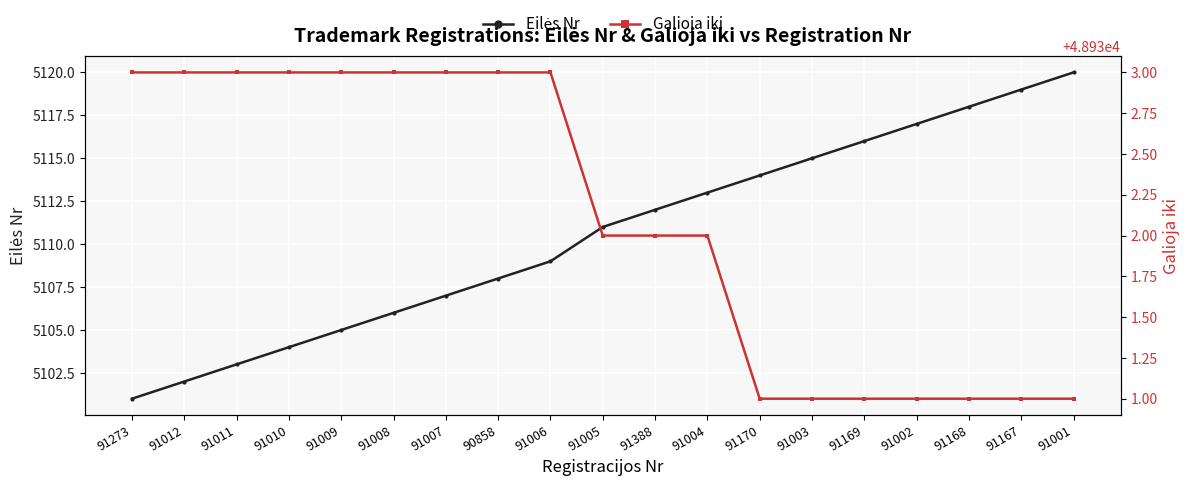

How many series are shown in this chart?

2